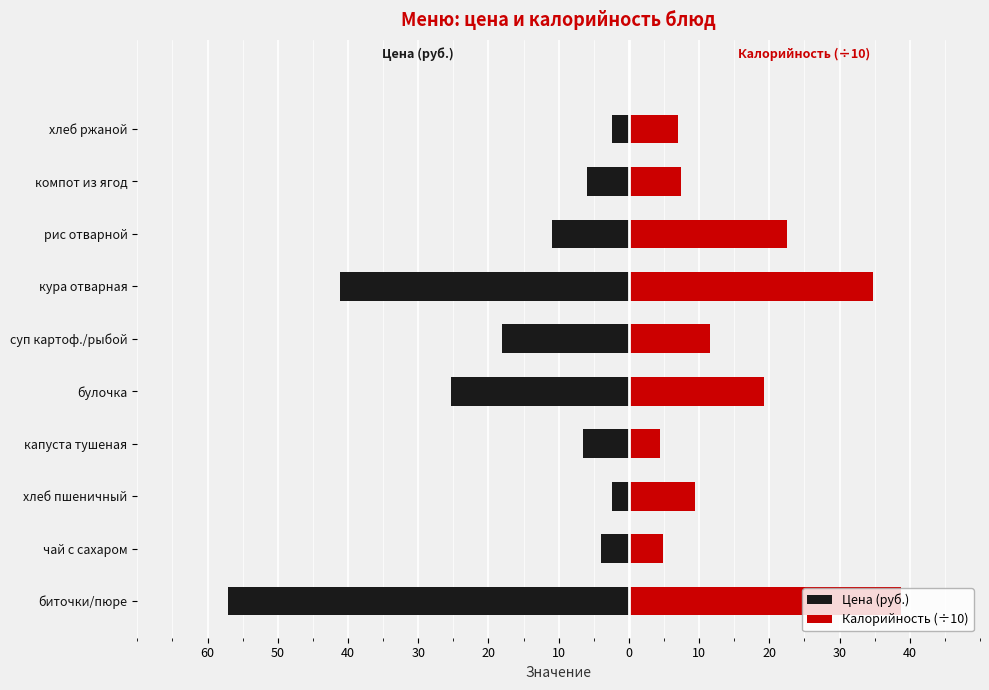

Which series has the largest range (max minus min)?

Цена (руб.)